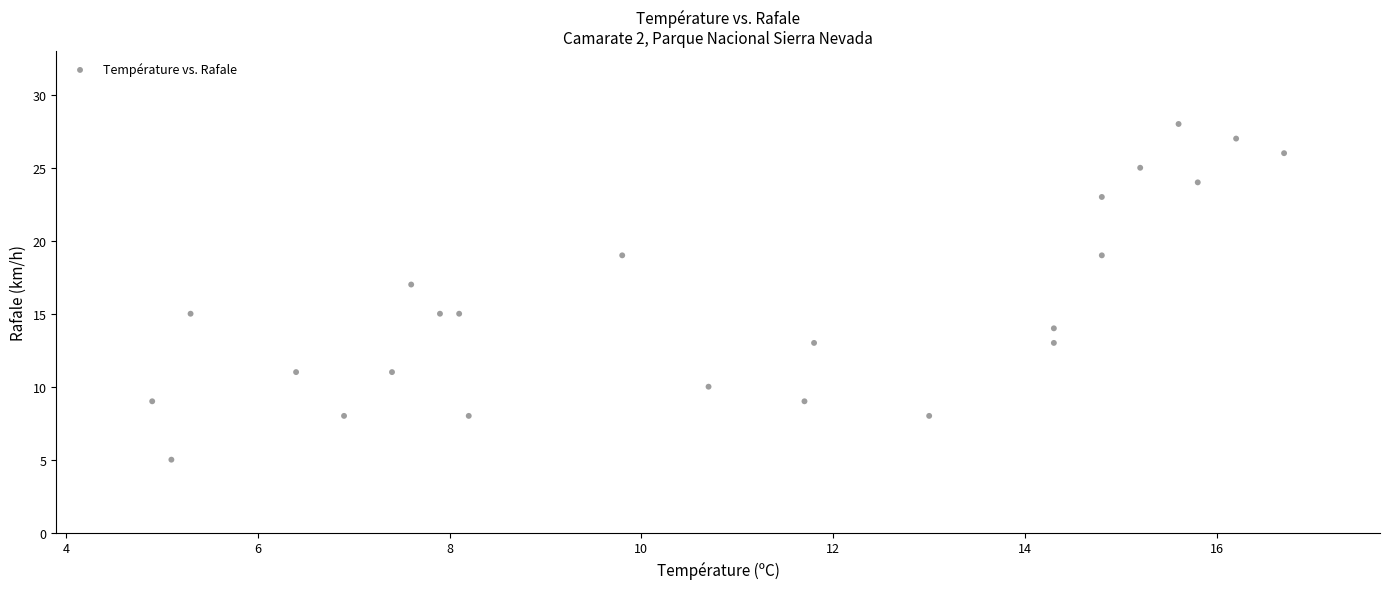

What is the range of Y values (max minus min)?

23